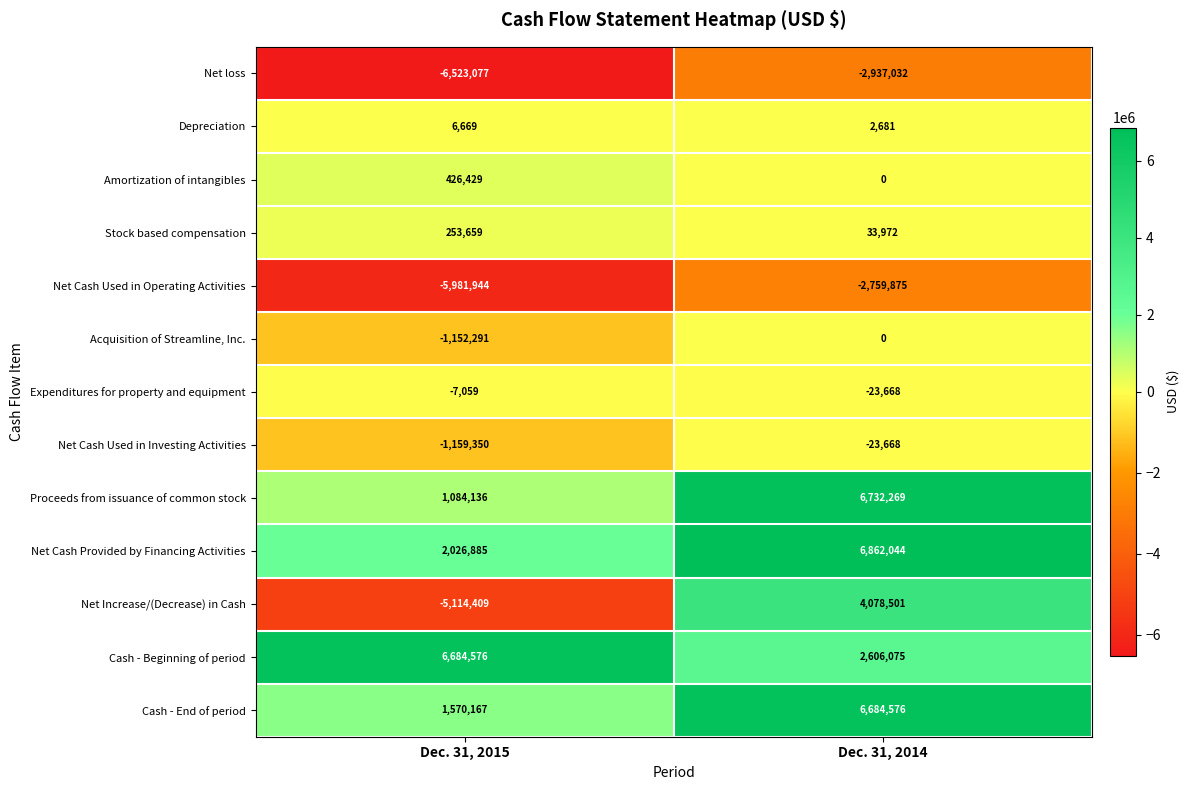

List the labels in order of Proceeds from issuance of common stock value, smallest first.

Dec. 31, 2015, Dec. 31, 2014